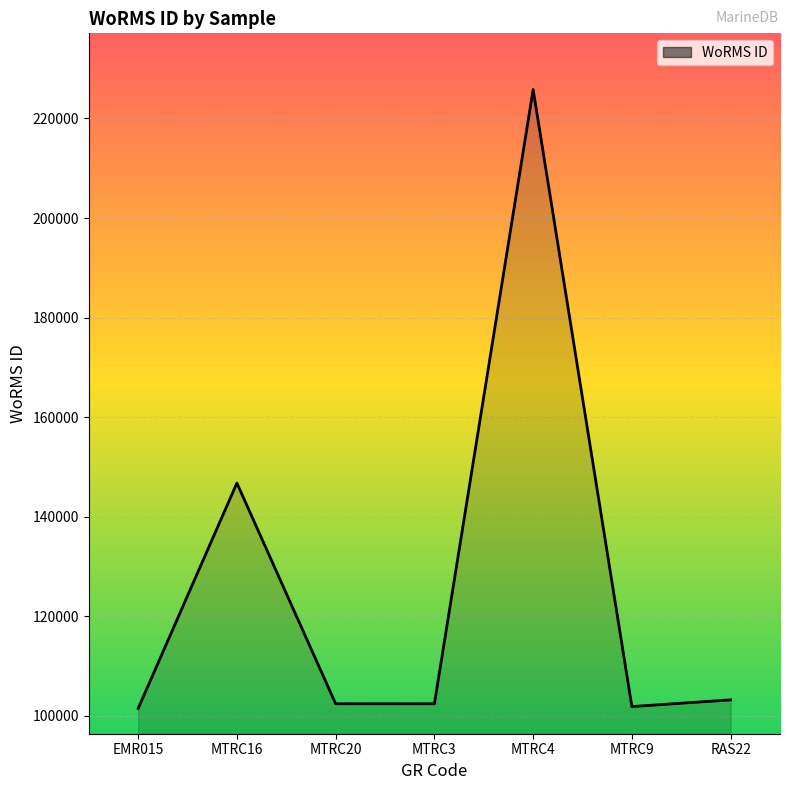

Where is the first local maximum?

MTRC16